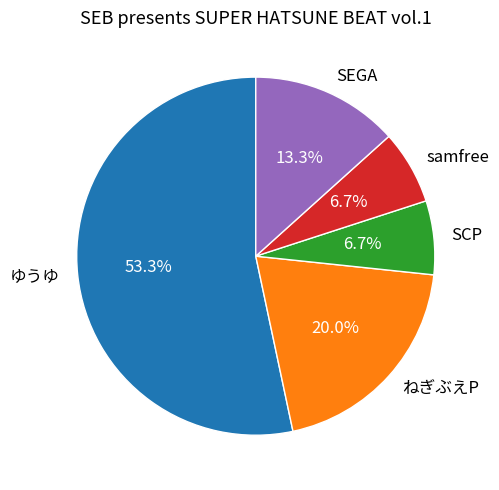

What percentage do ねぎぶえP and ゆうゆ together represent?

73.3%